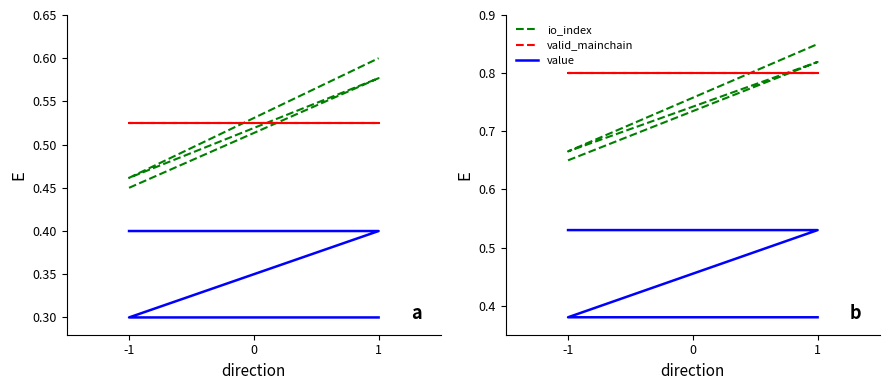

True or false: value and io_index intersect in this chart.

False